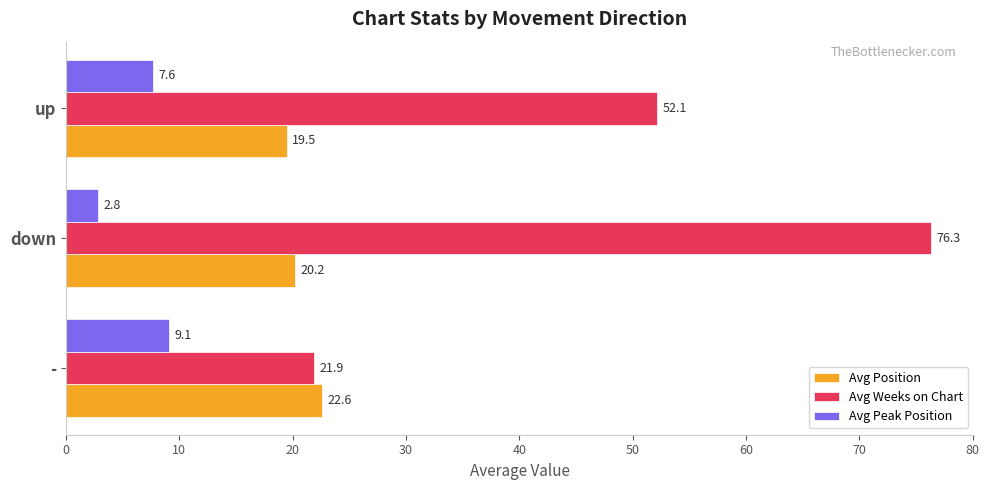

What are all the series names shown in the legend?

Avg Position, Avg Weeks on Chart, Avg Peak Position